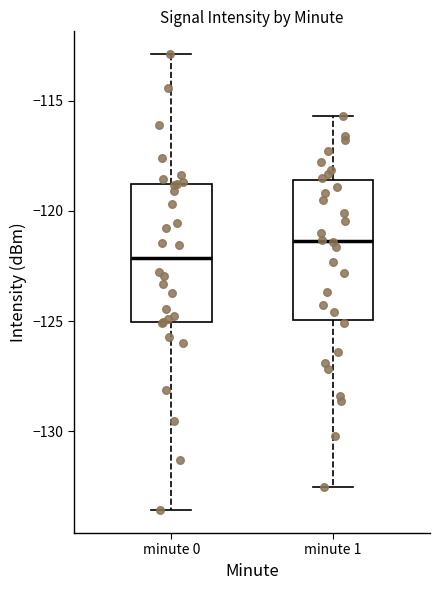

Which box has the lowest median line?

minute 0